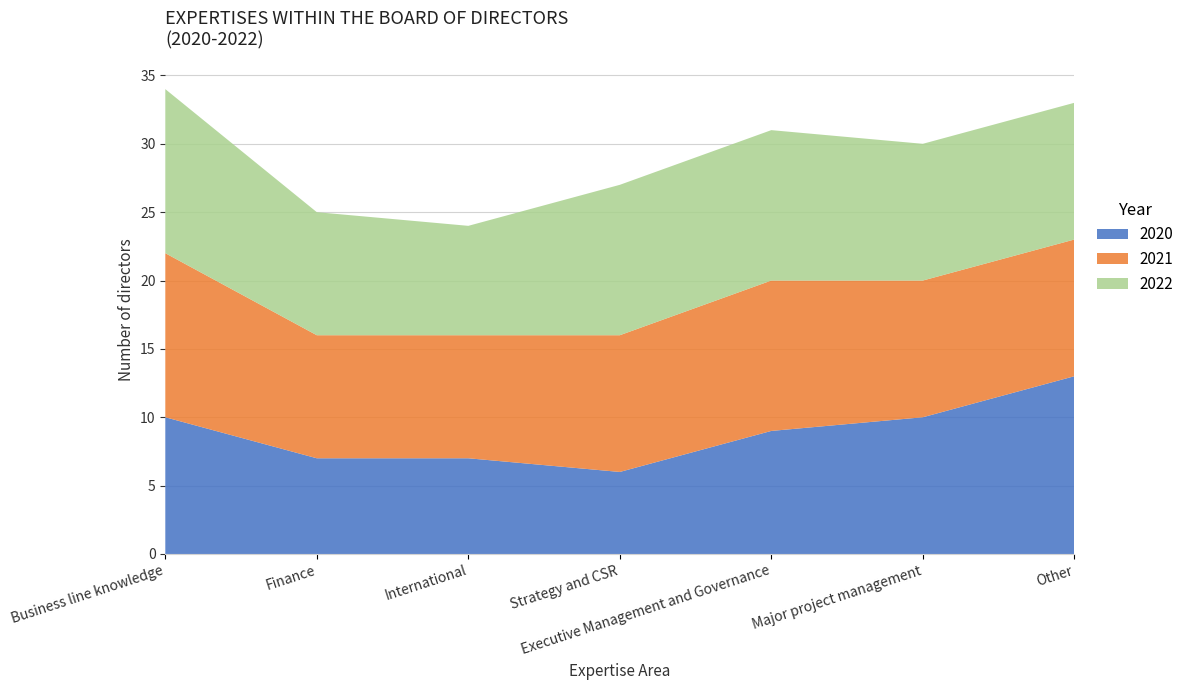

Reading left to right, extract all data points from this chart.

2020: 10	7	7	6	9	10	13
2021: 12	9	9	10	11	10	10
2022: 12	9	8	11	11	10	10